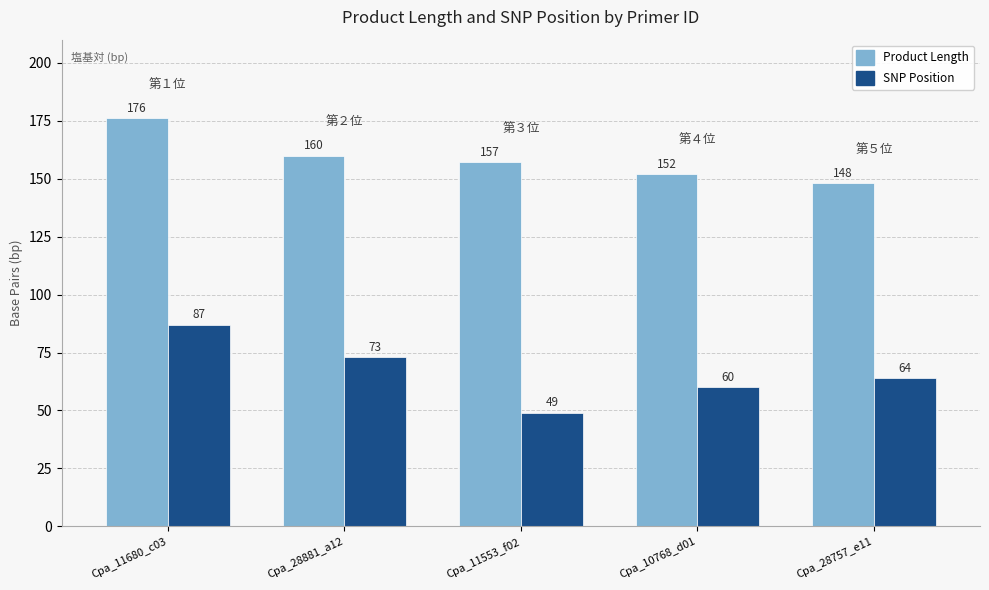

What is the label of the 1st bar from the left?

Cpa_11680_c03